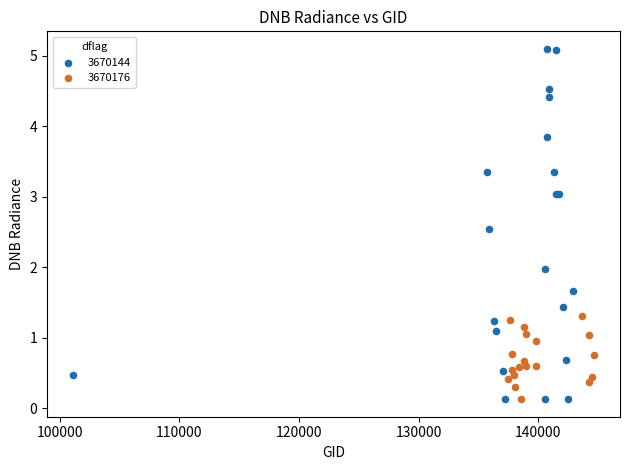

Which series contains the highest Y value?

3670144